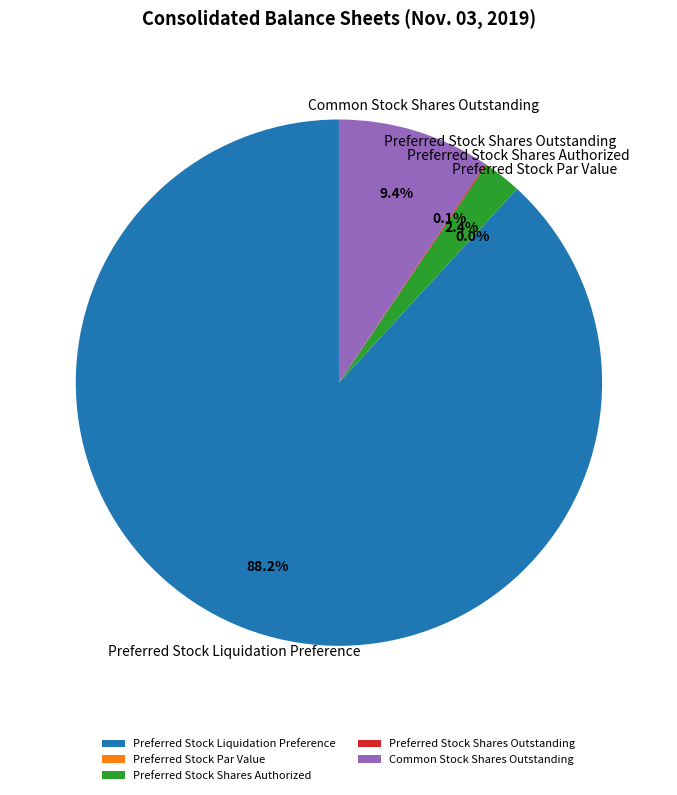

Is there any slice that represents more than half of the pie?

Yes